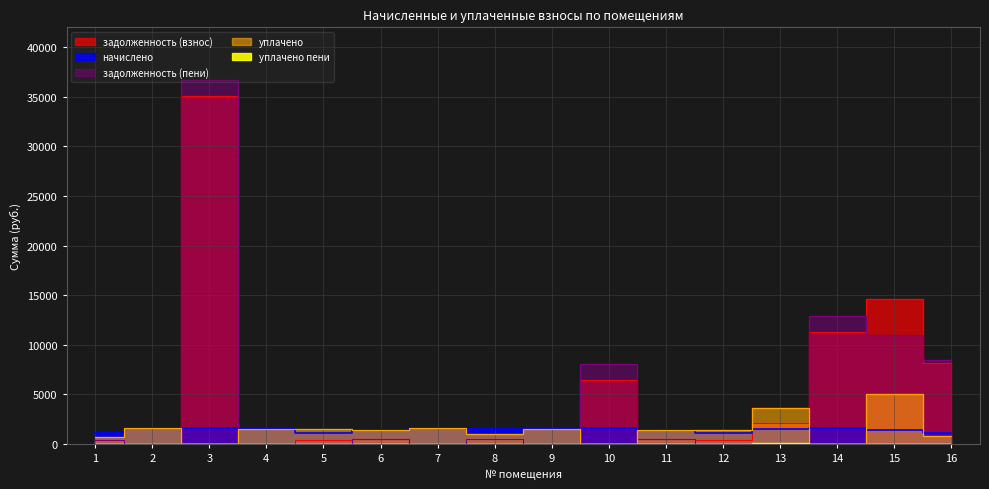

Between 2 and 11, which series saw the biggest shift?

задолженность (взнос)